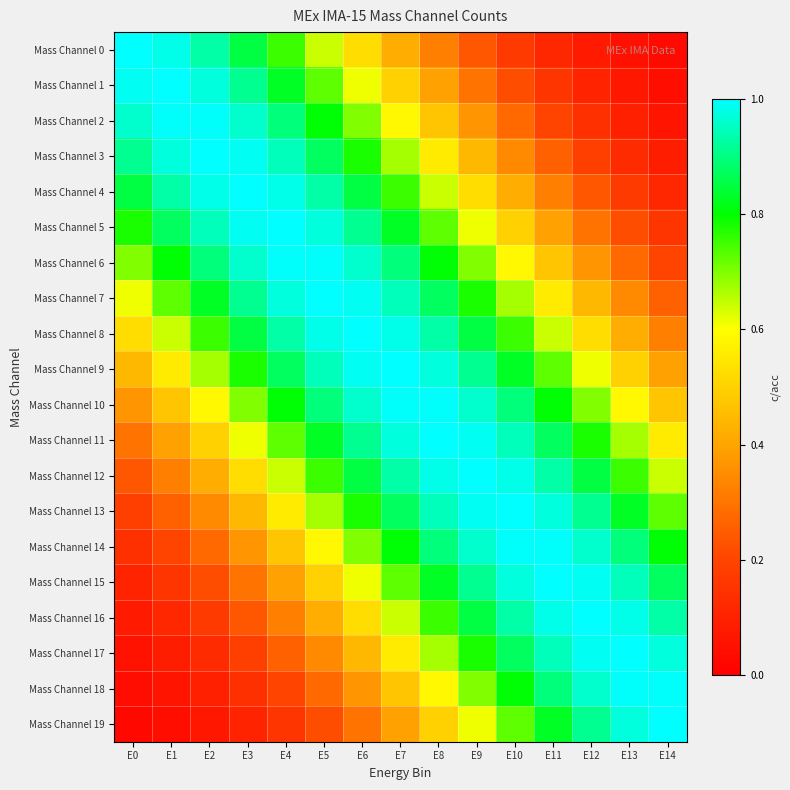

What is the total value across all series at E2?

11.8